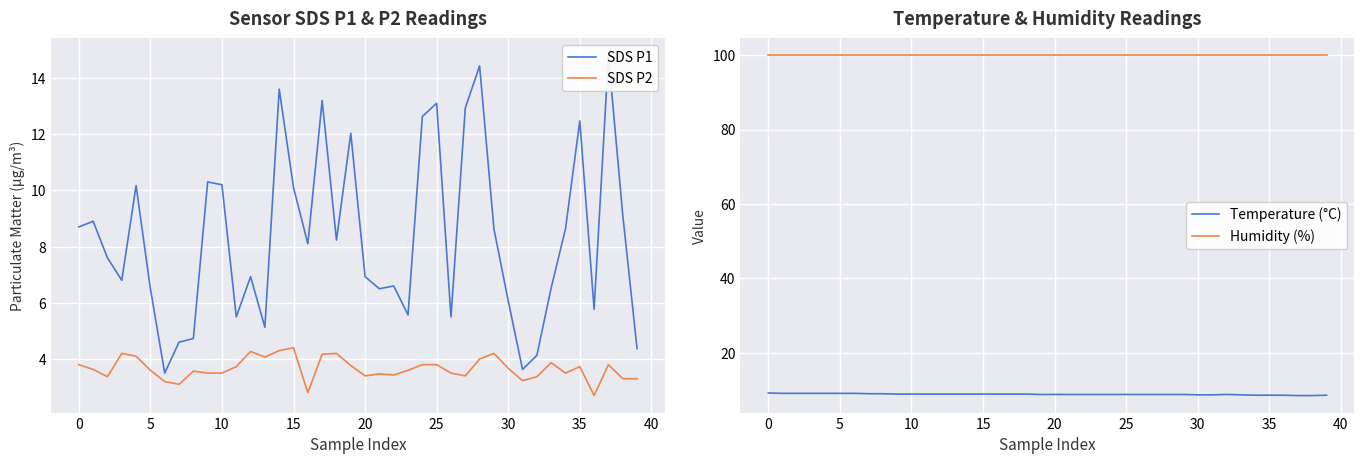

The SDS P2 series shows 4.0 at 28. True or false?

True